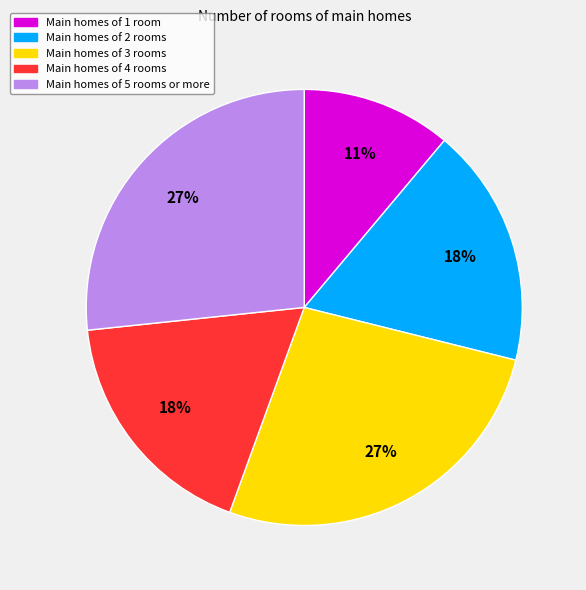

Is there a majority slice in this chart?

No